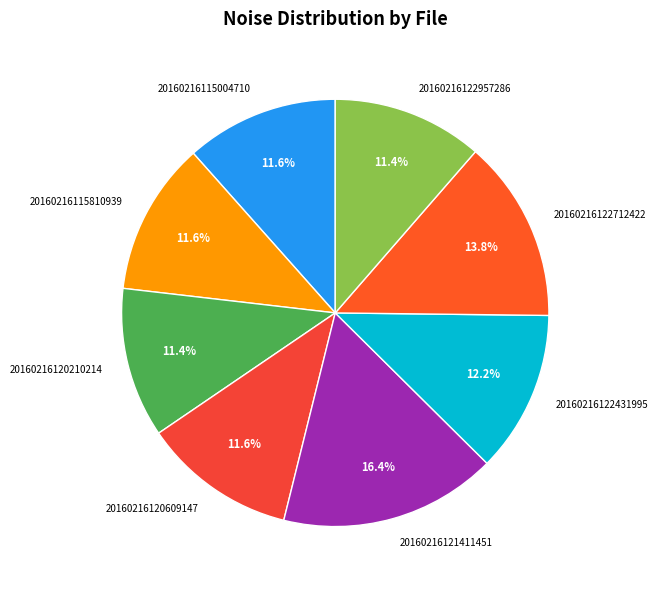

How many slices are in this pie chart?

8